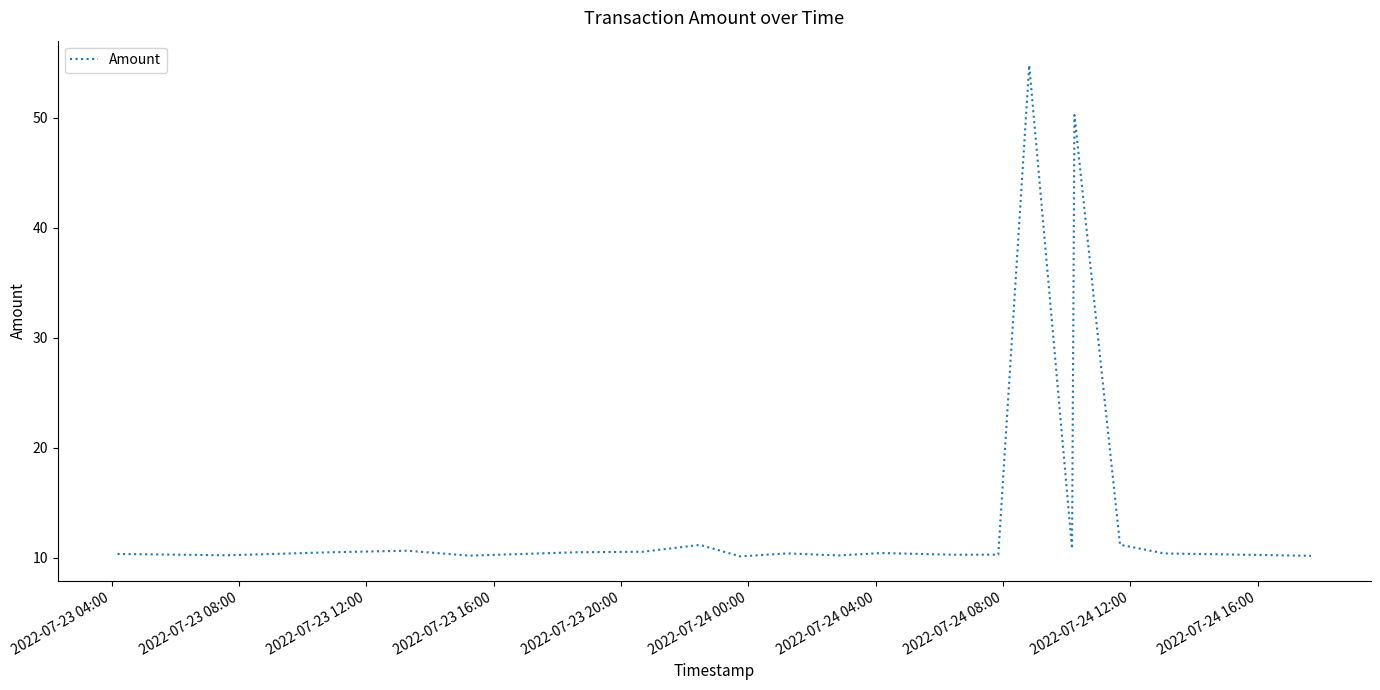

What is the minimum value shown in the chart?

10.1